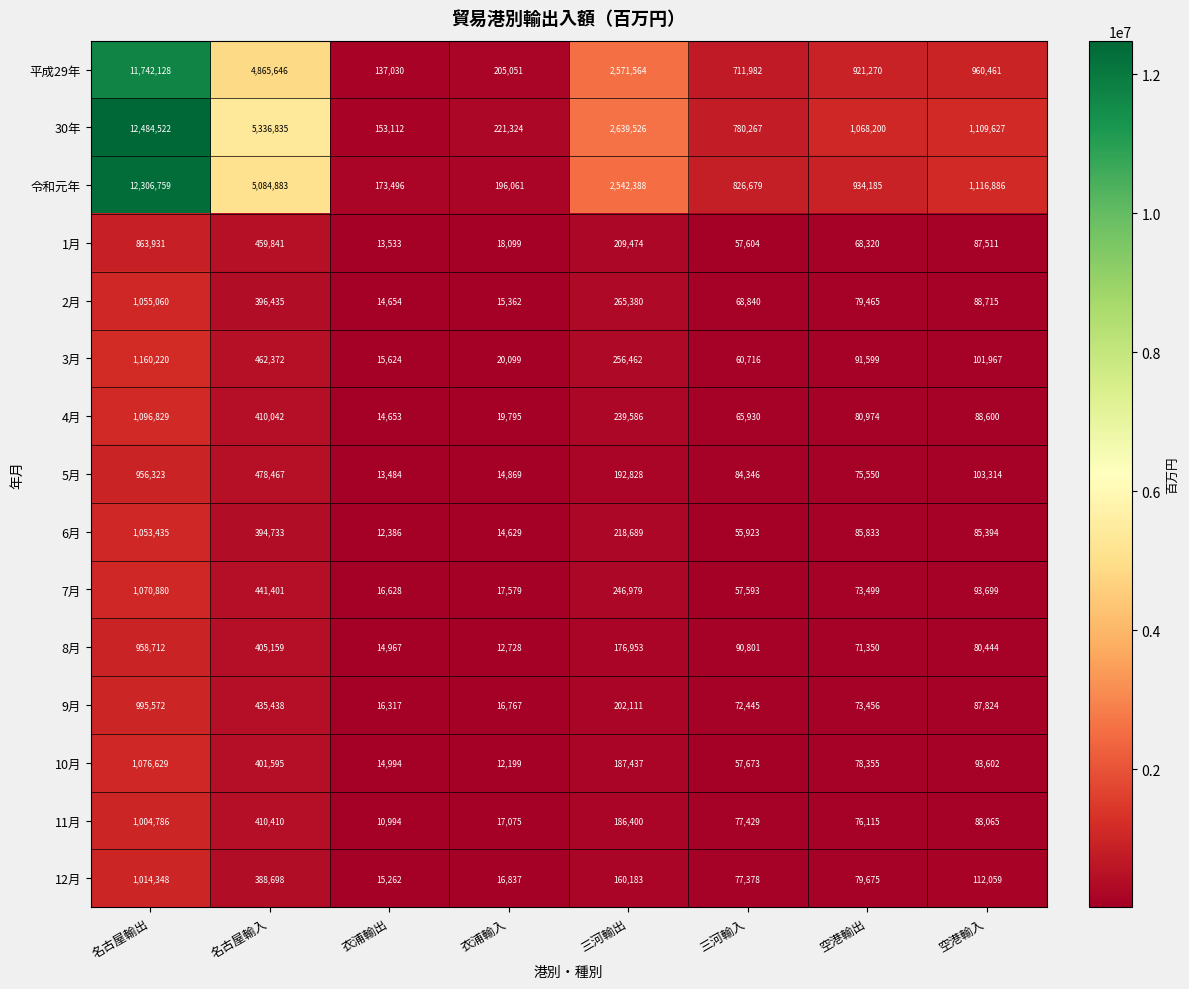

At which label does 令和元年 reach its minimum?

衣浦輸出